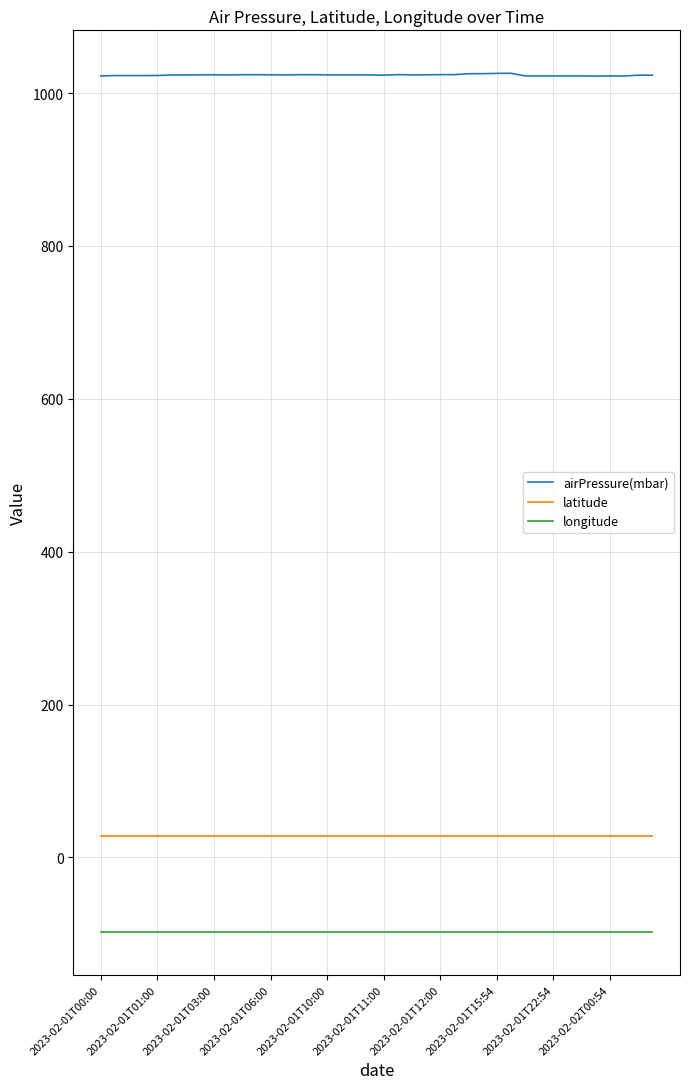

At how many categories does at least one series exceed 433?

40